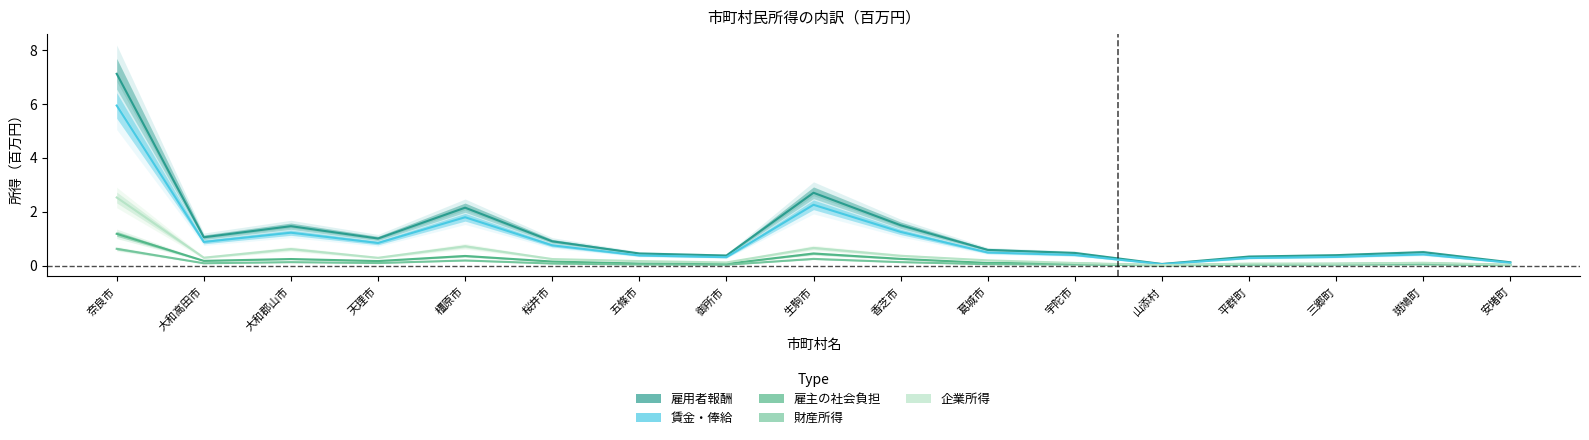

Between 五條市 and 安堵町, which series saw the biggest shift?

雇用者報酬